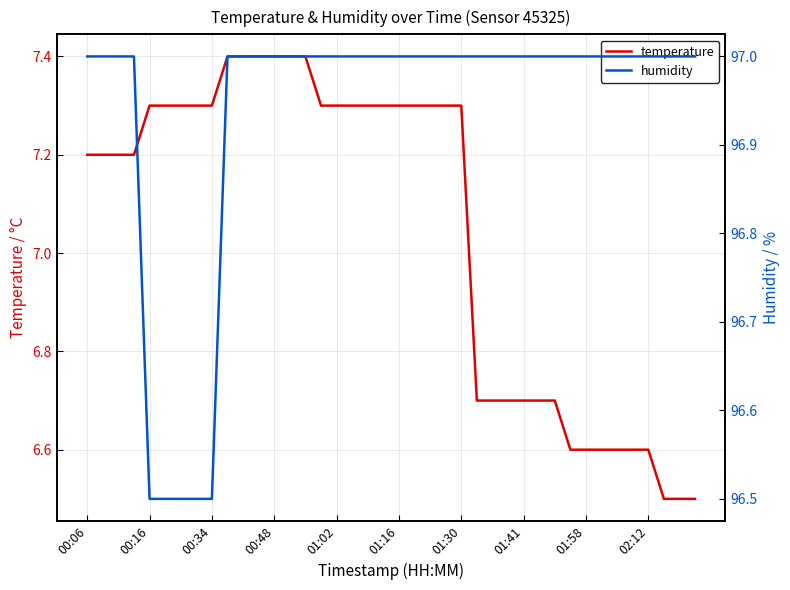

The value of temperature at 01:41 is 6.7. True or false?

True